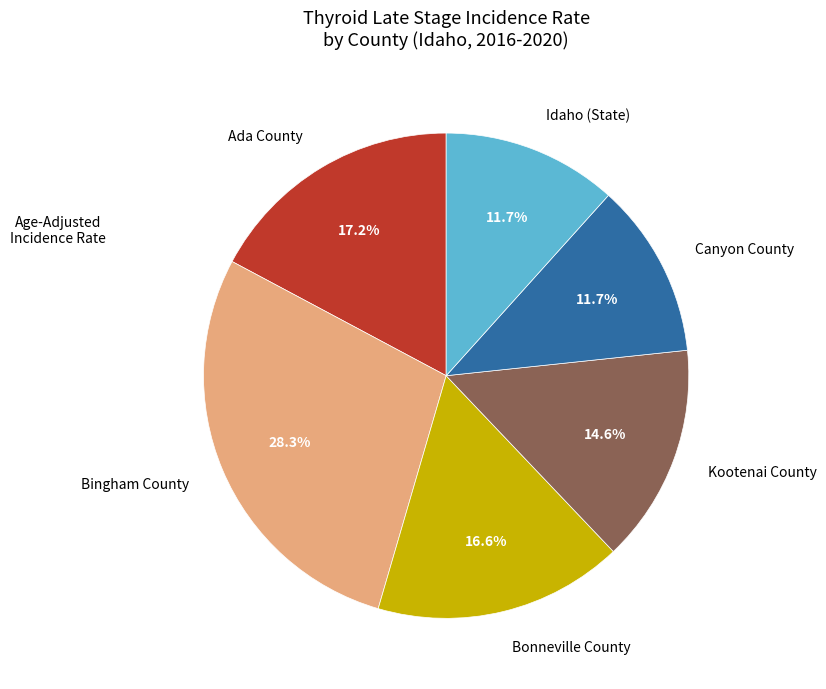

The Kootenai County slice represents 1% of the pie. True or false?

False